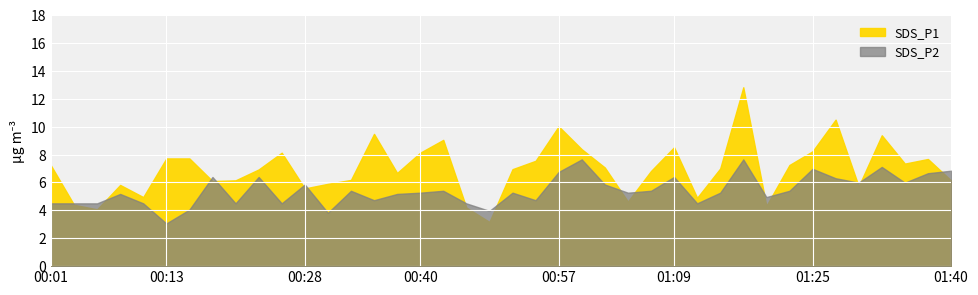

List the series in order of their peak value, lowest first.

SDS_P2, SDS_P1